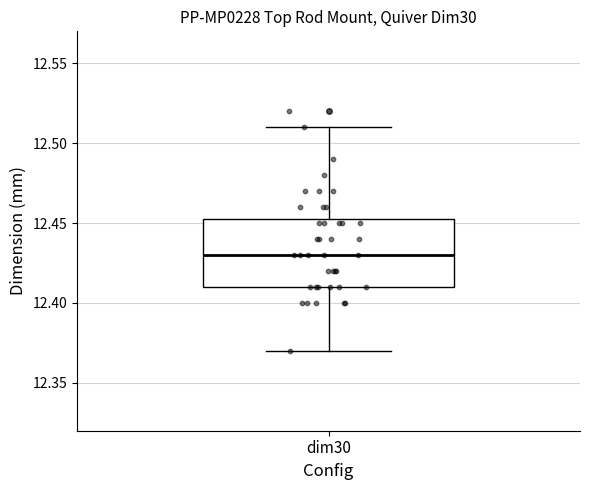

Read this box plot against the y-axis: the position of the median line, the range covered by the box, and the ends of both whiskers. The values are not printed on the chart, so give them approximately, as read against the axis.

median 12.430, box 12.410 to 12.455, whiskers 12.370 to 12.510